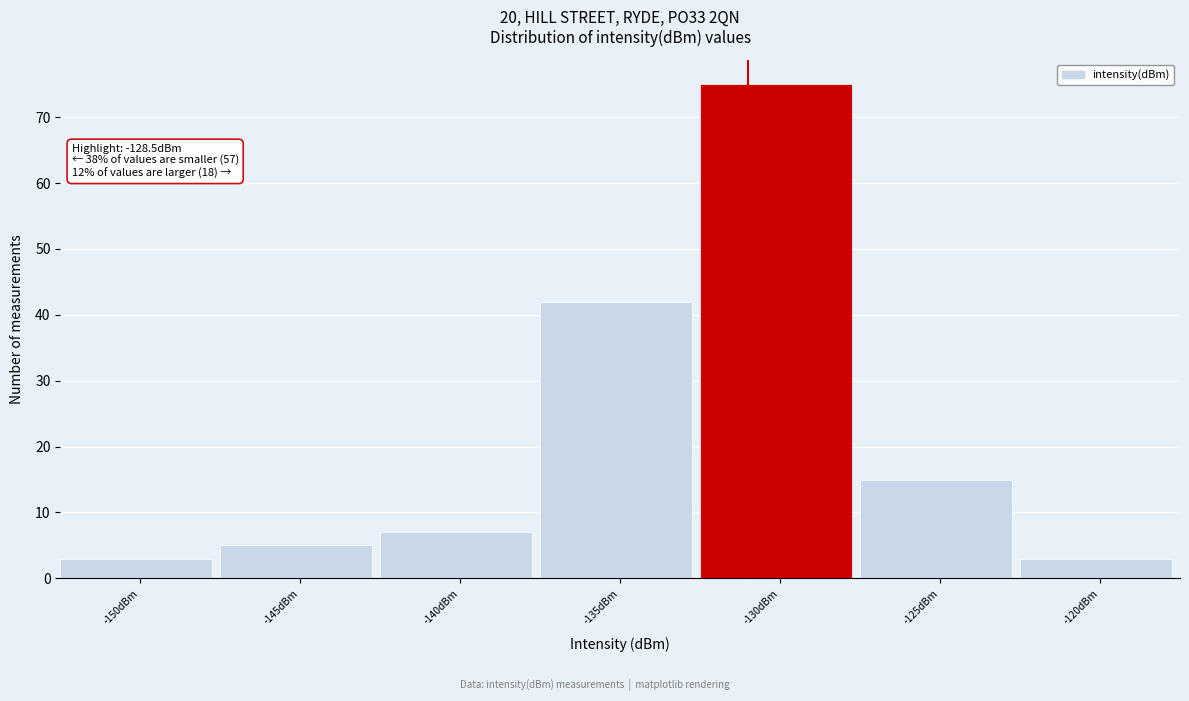

Reading left to right, transcribe all the data shown in this chart.

3	5	7	42	75	15	3